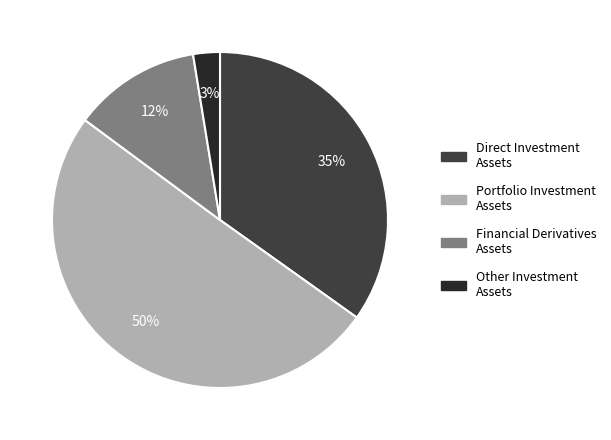

Between Direct Investment Assets and Financial Derivatives Assets, which is larger?

Direct Investment Assets